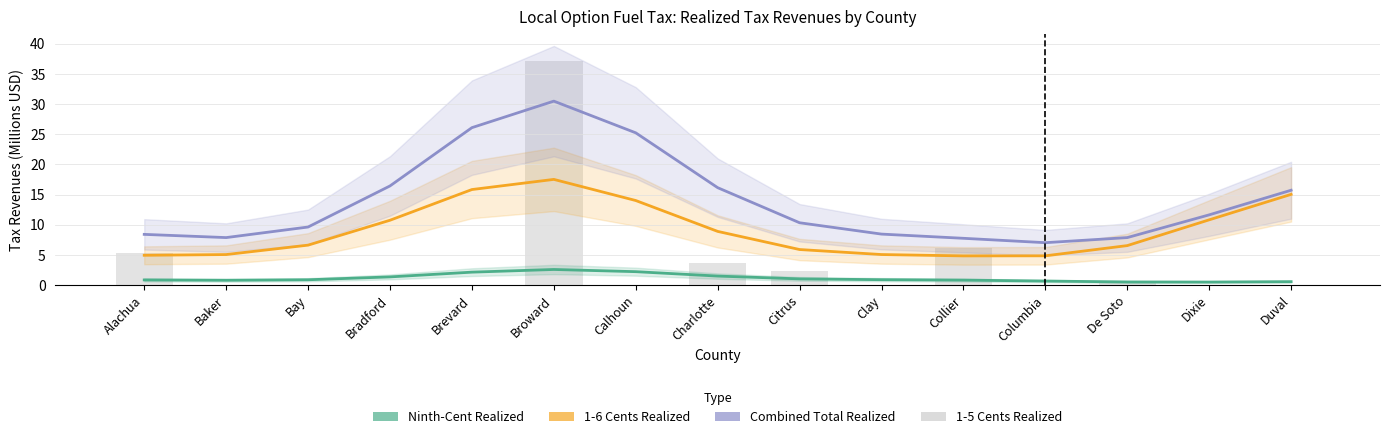

What position from the right is Dixie?

2